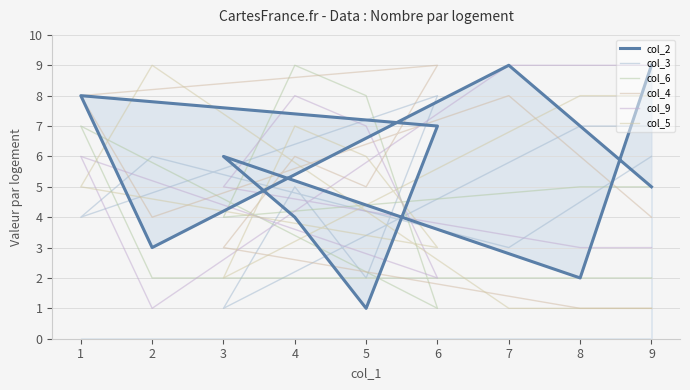

Between 3 and 5, which series saw the biggest shift?

col_2